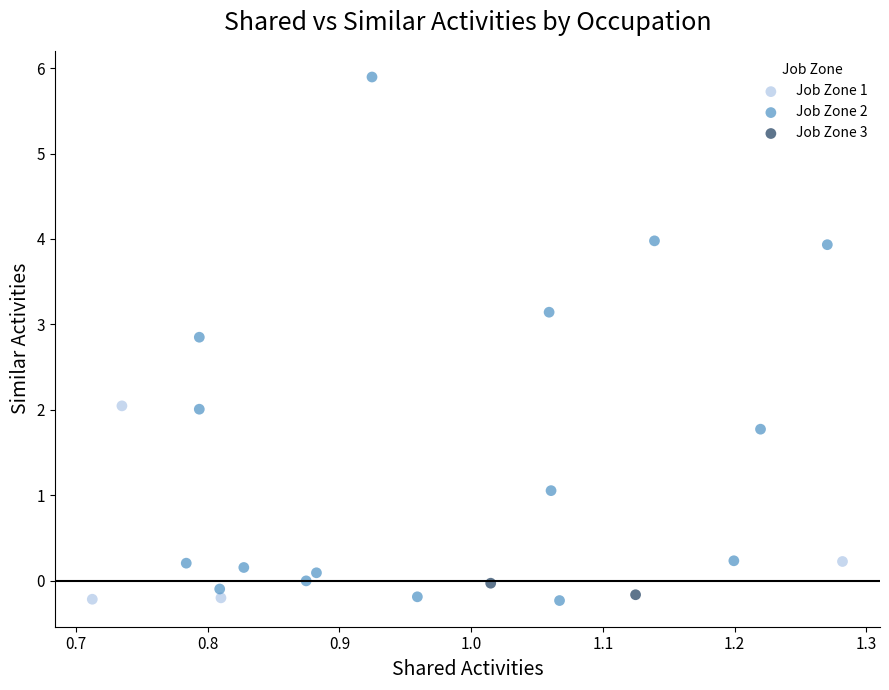

What are all the series names shown in the legend?

Job Zone 1, Job Zone 2, Job Zone 3